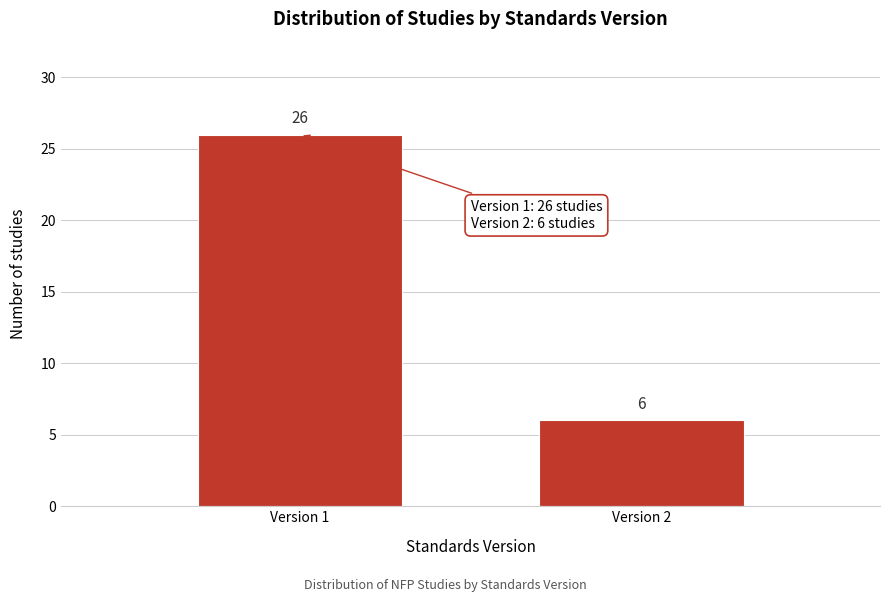

Reading left to right, list all the values displayed in this chart.

Version 1=26	Version 2=6